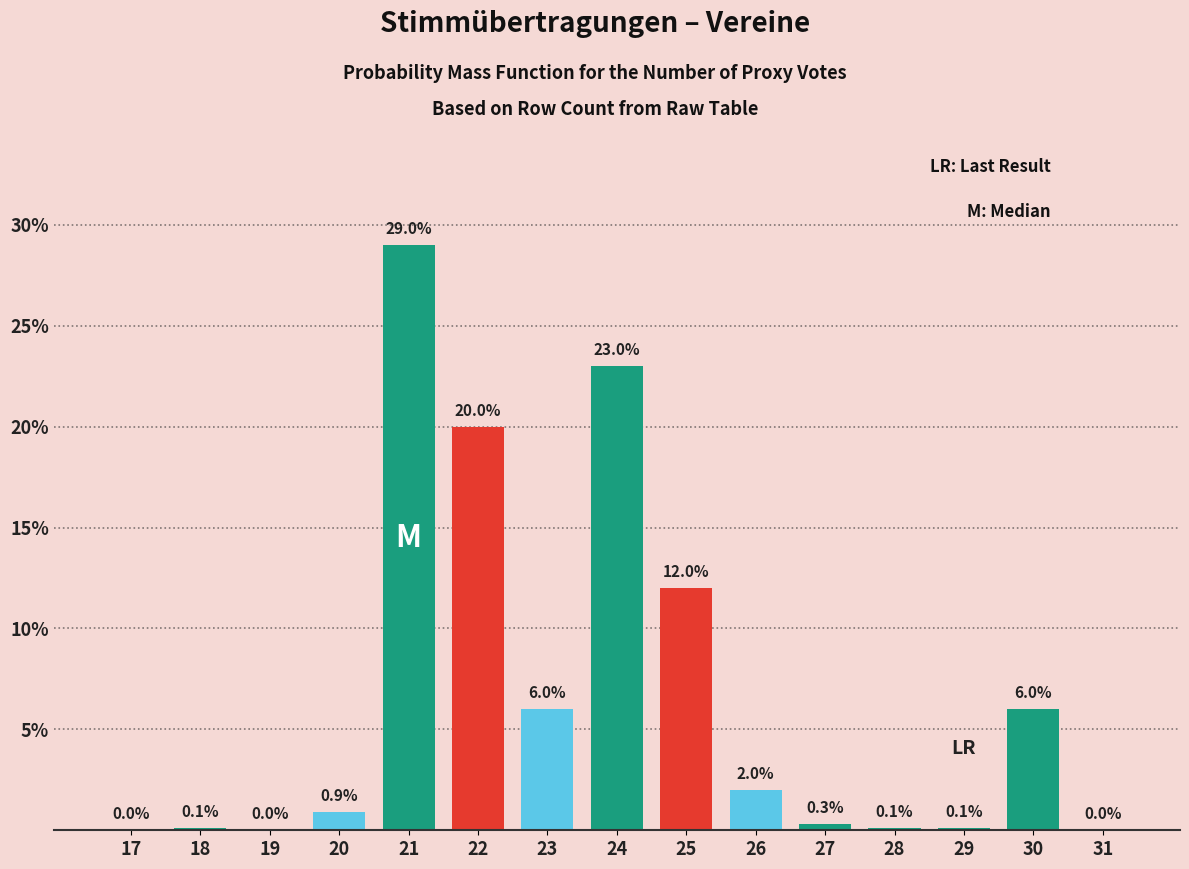

Reading right to left, transcribe all the data shown in this chart.

31=0.0	30=6.0	29=0.1	28=0.1	27=0.3	26=2.0	25=12.0	24=23.0	23=6.0	22=20.0	21=29.0	20=0.9	19=0.0	18=0.1	17=0.0